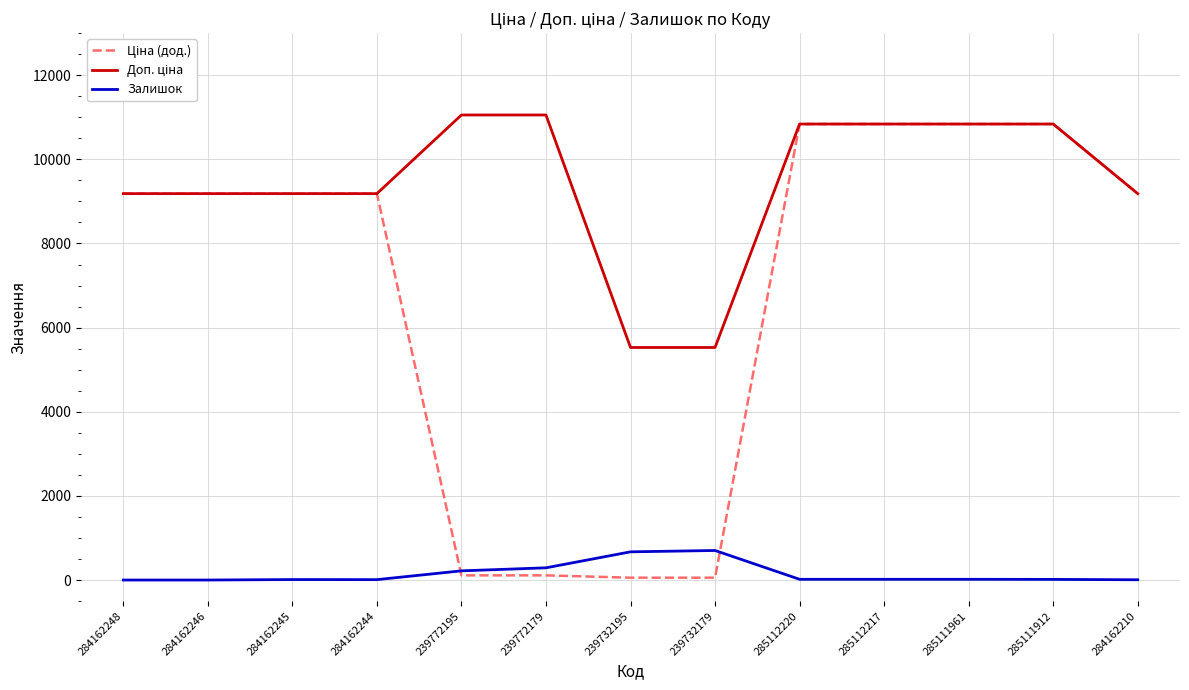

What is the maximum value shown in the chart?

11055.0